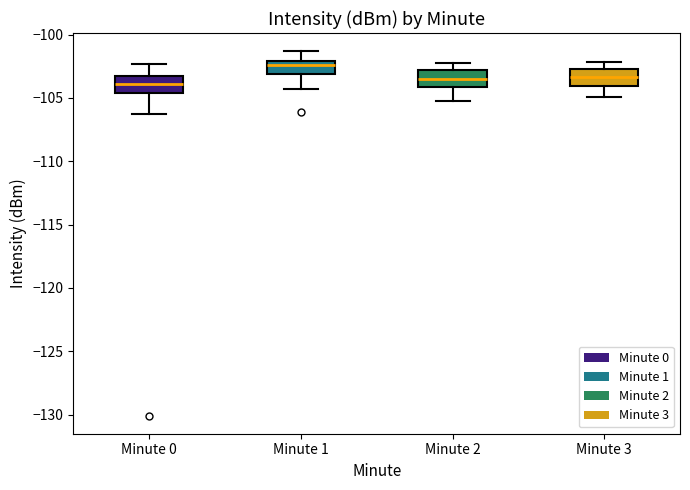

Reading left to right, read every box against the y-axis: the position of its median line, the range the box covers, and the ends of its whiskers. The values are not printed on the chart, so give them approximately, as read against the axis.

Minute 0: median -104.0, box -104.5 to -103.5, whiskers -106.5 to -102.5
Minute 1: median -102.5, box -103.0 to -102.0, whiskers -104.5 to -101.5
Minute 2: median -103.5, box -104.0 to -103.0, whiskers -105.0 to -102.0
Minute 3: median -103.5, box -104.0 to -102.5, whiskers -105.0 to -102.0